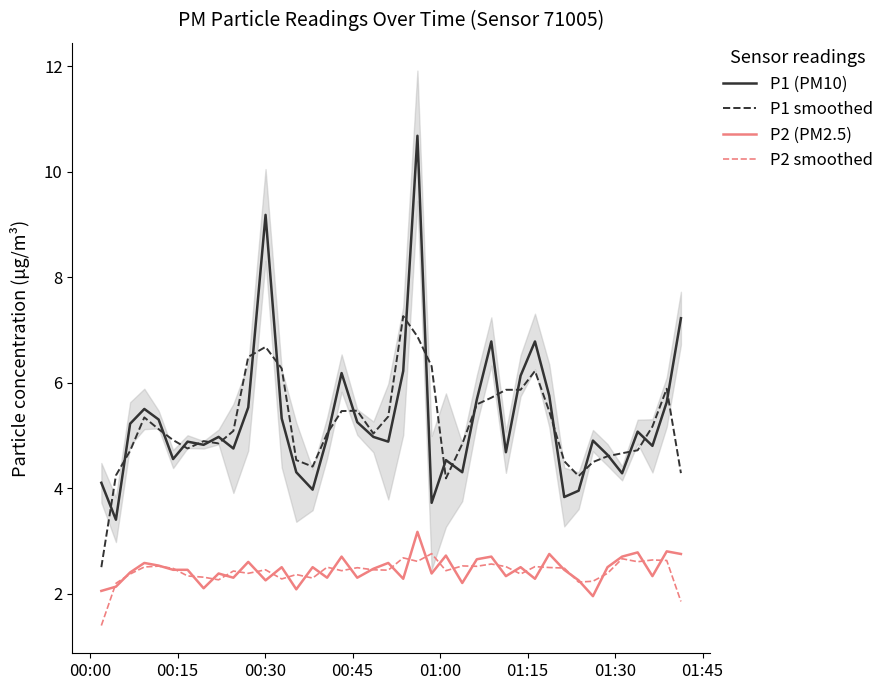

True or false: P1 smoothed and P2 smoothed cross at least once.

False